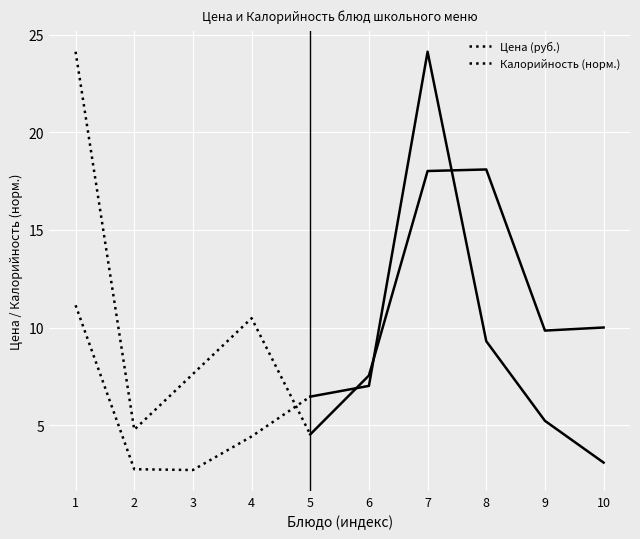

How many values in the Калорийность (норм.) series are below 7?

2